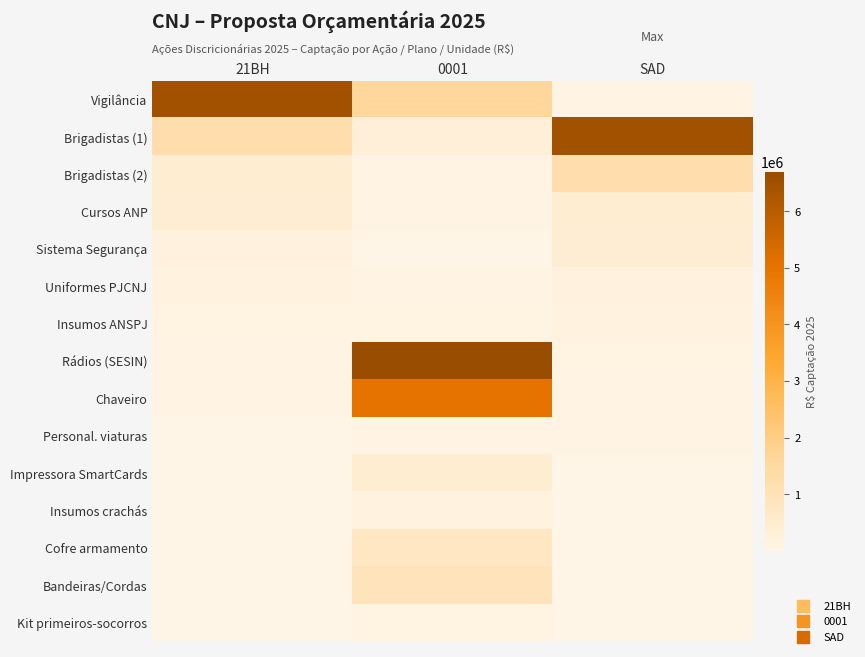

How many data points does each series have?

3